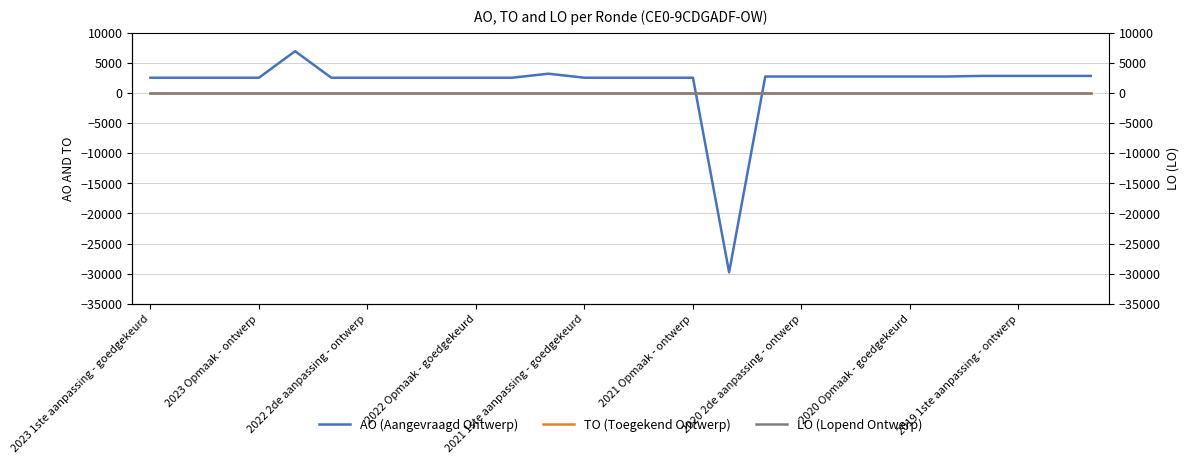

What is the spread (max minus min) of values at 13?

2500